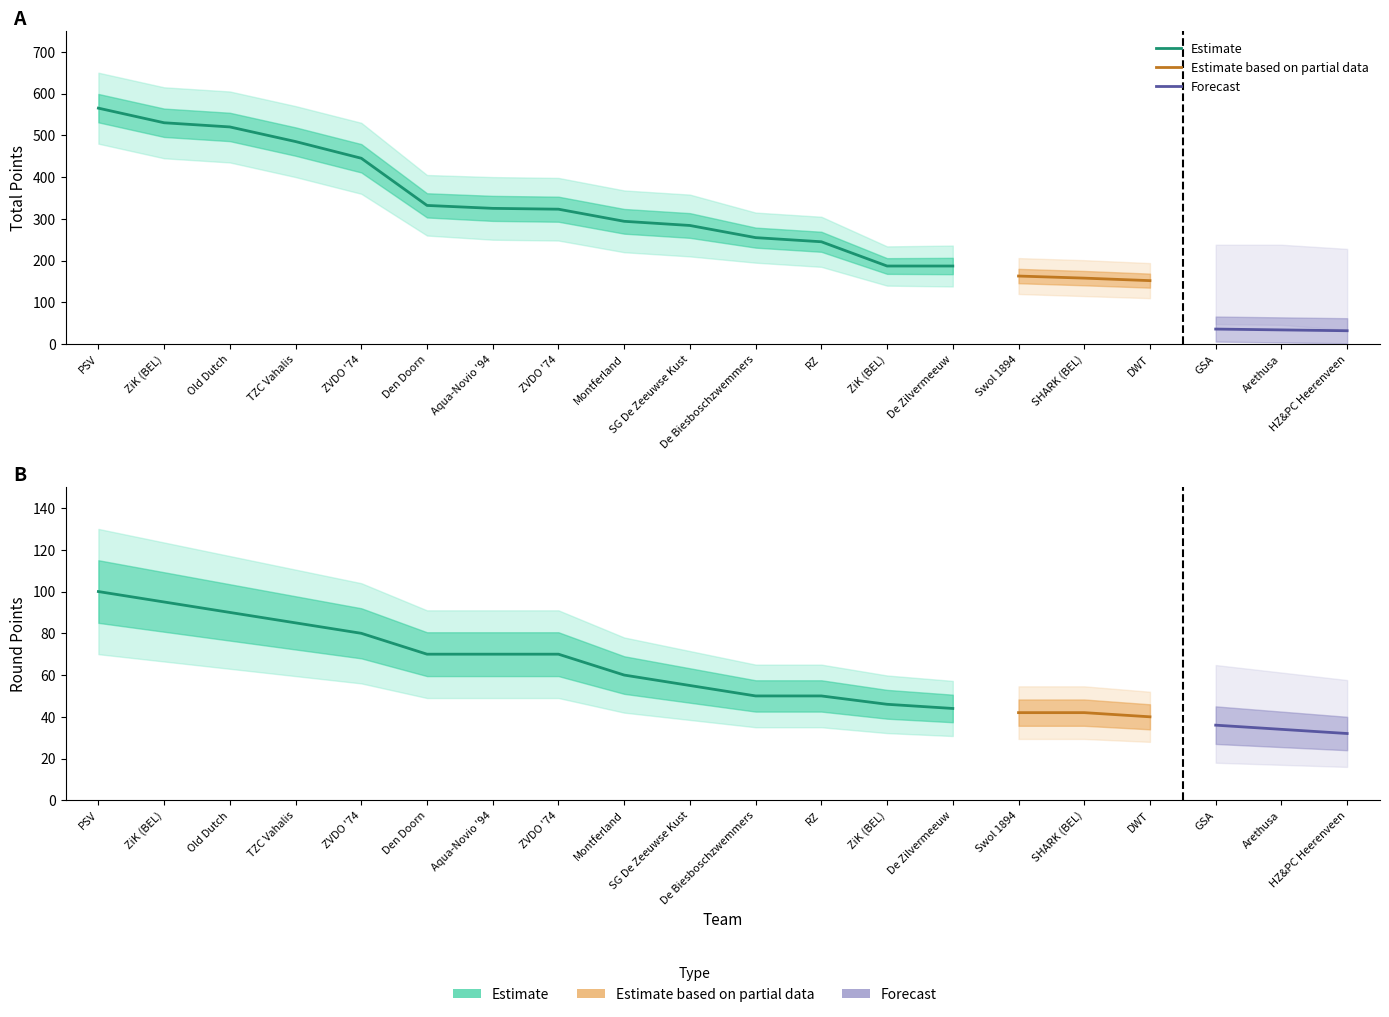

How many data points in Estimate are above 284?

10